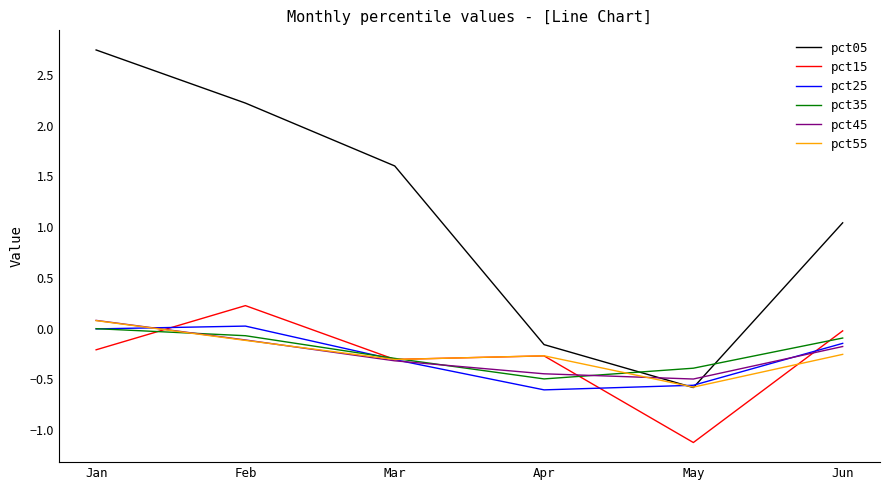

Is this an area chart (filled region under the line)?

No